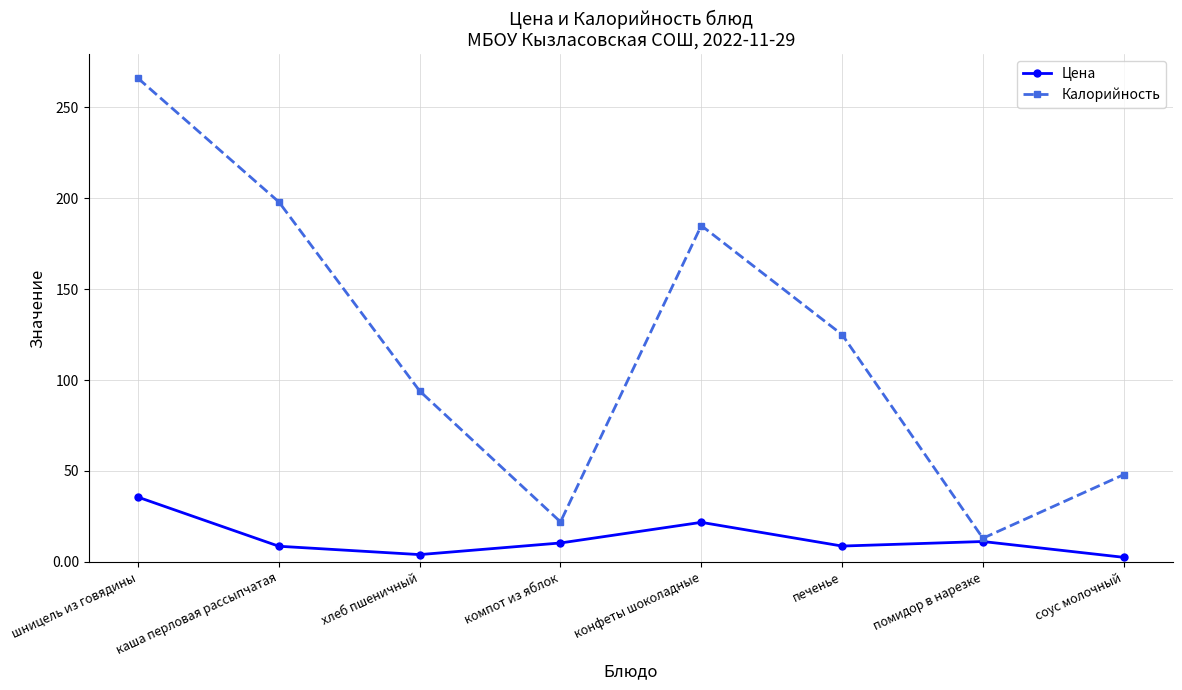

The Цена series shows 35.6 at шницель из говядины. True or false?

True